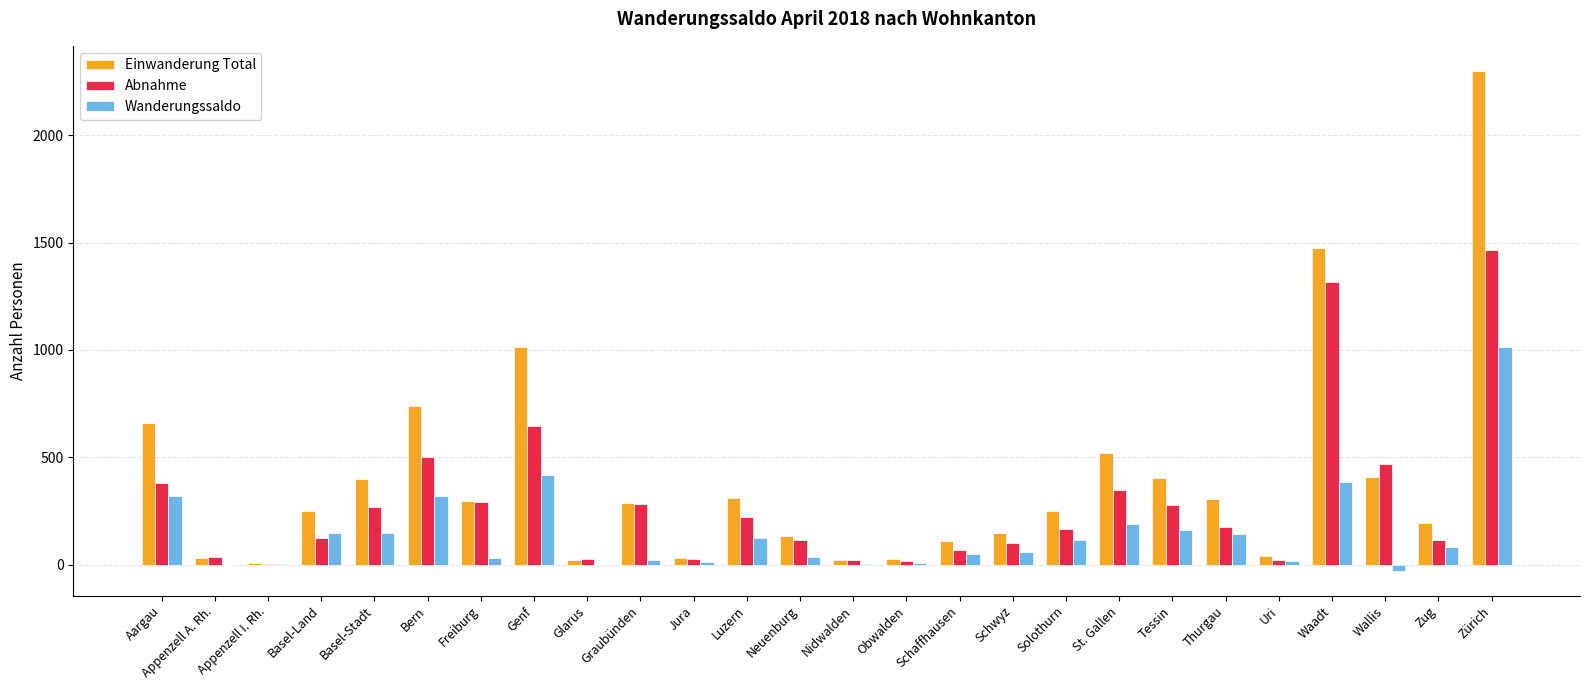

The value of Einwanderung Total at Graubünden is 289. True or false?

True